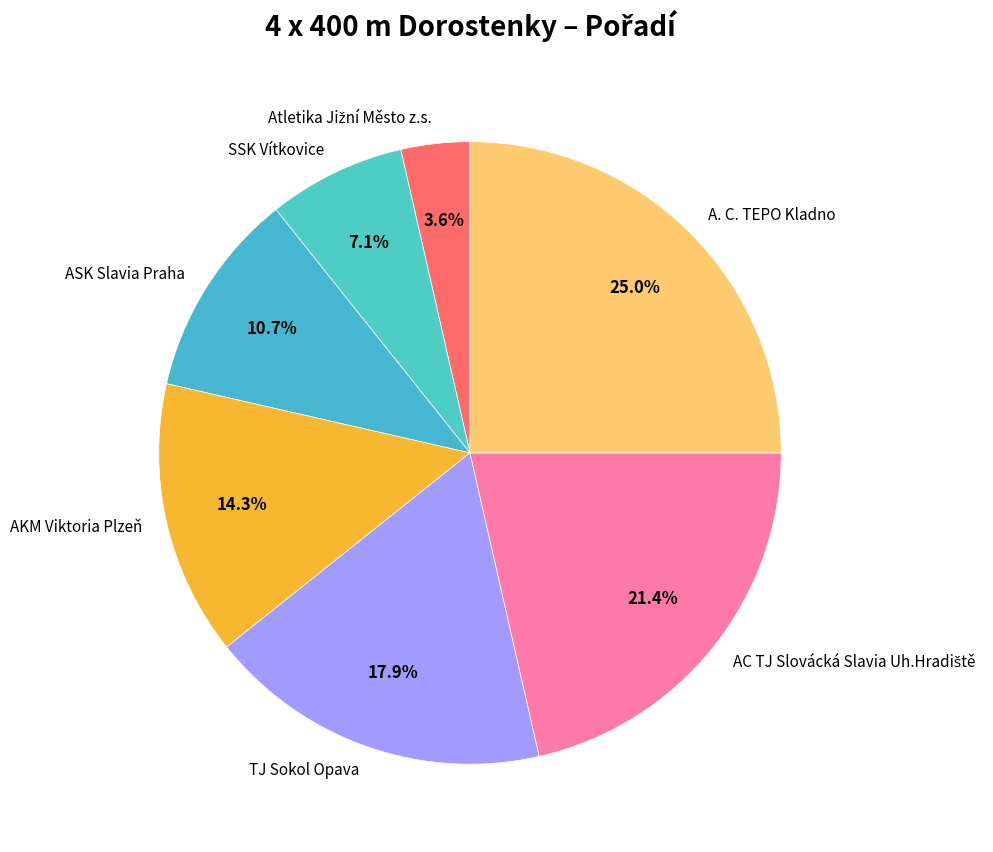

Which category has the biggest portion of the pie?

A. C. TEPO Kladno